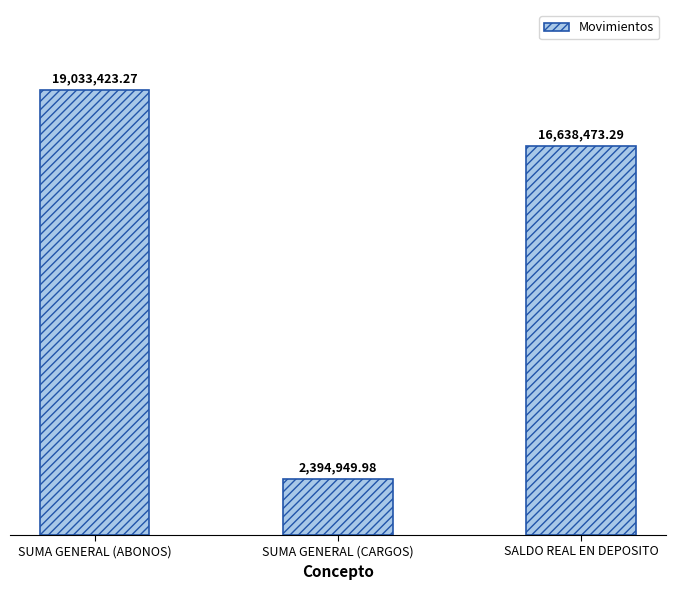

How many data points are above 16638473?

2